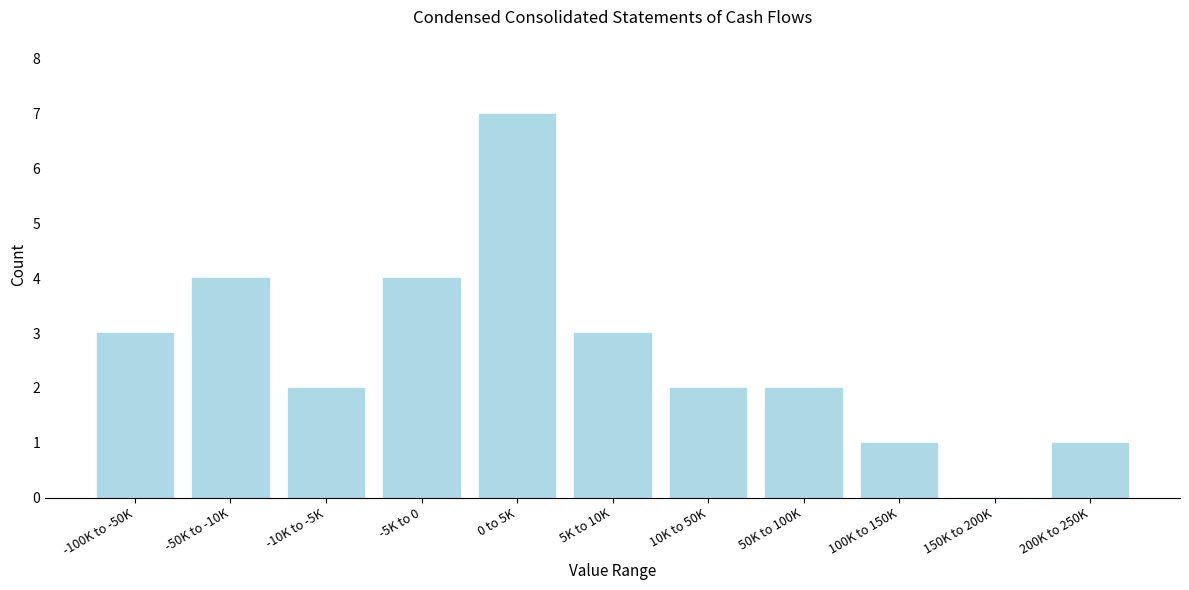

Reading left to right, transcribe all the data shown in this chart.

-100K to -50K=3	-50K to -10K=4	-10K to -5K=2	-5K to 0=4	0 to 5K=7	5K to 10K=3	10K to 50K=2	50K to 100K=2	100K to 150K=1	150K to 200K=0	200K to 250K=1